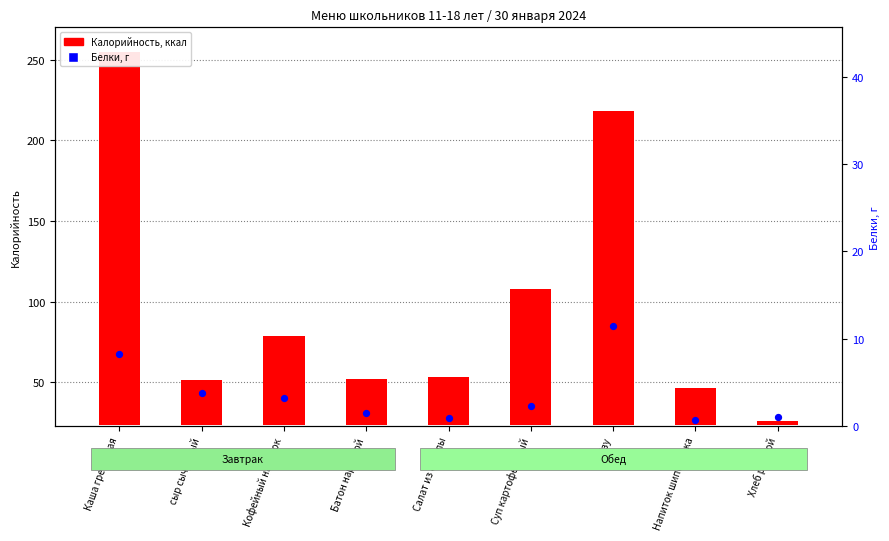

What are all the series names shown in the legend?

Калорийность, Белки